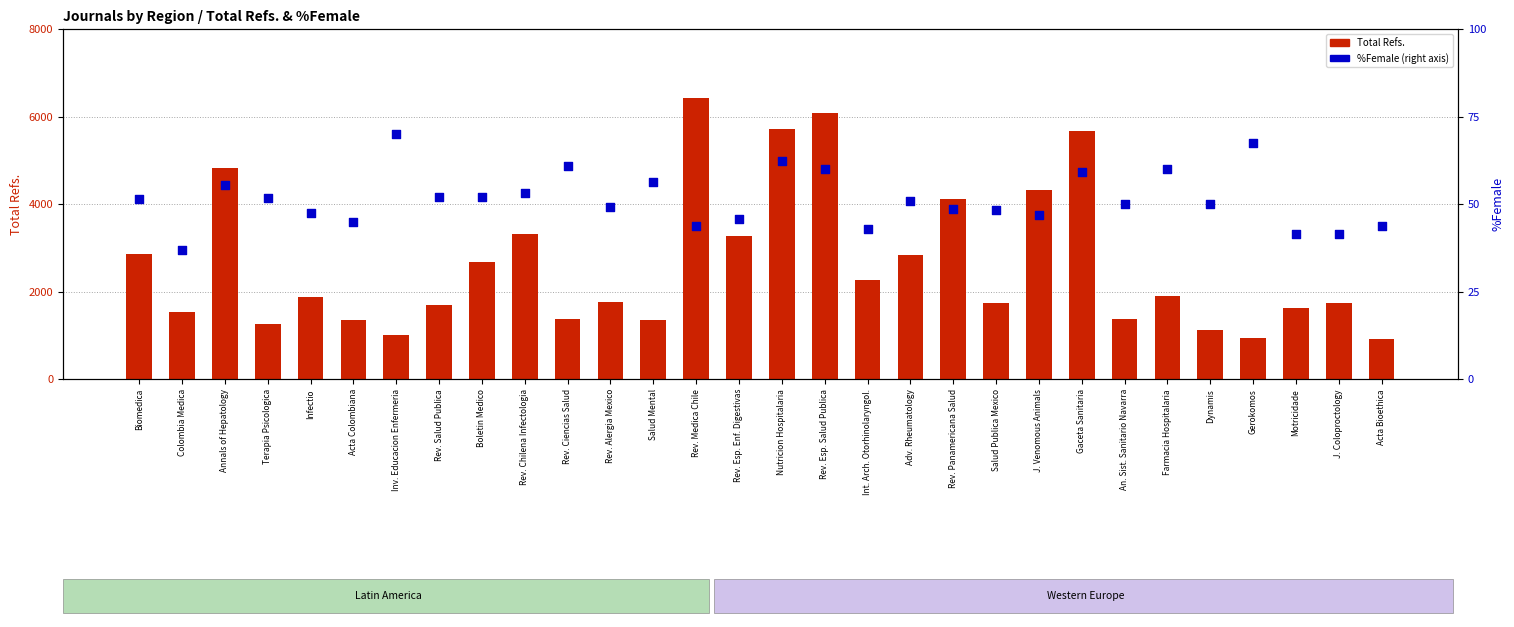

Which series has the widest spread of Y values?

Total Refs.